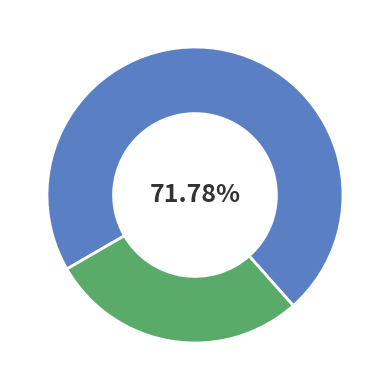

Which category has the smallest portion of the pie?

Previous Period Profit